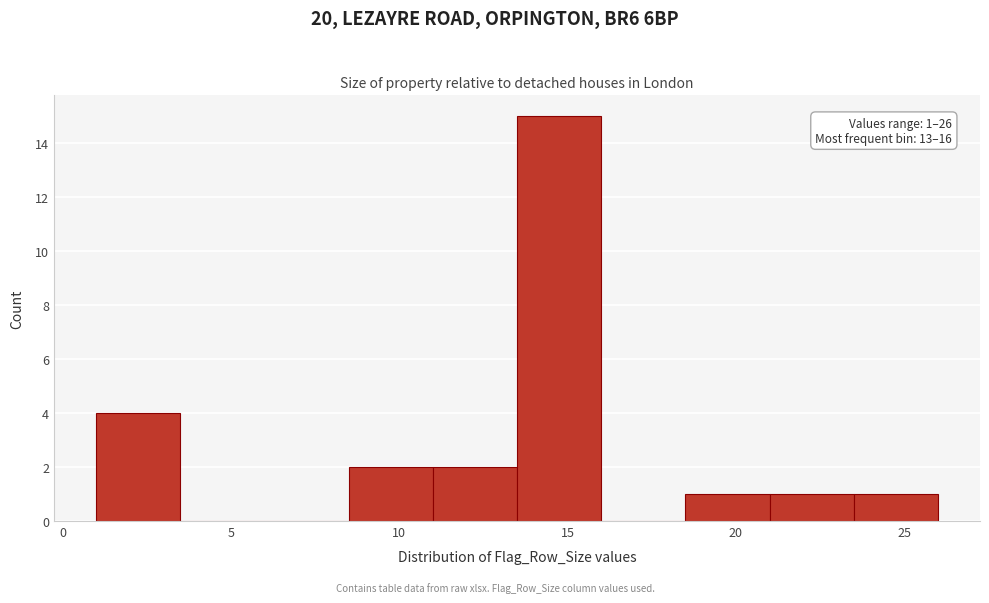

Over which range of the x-axis is the bar tallest?

13.5 to 16.0